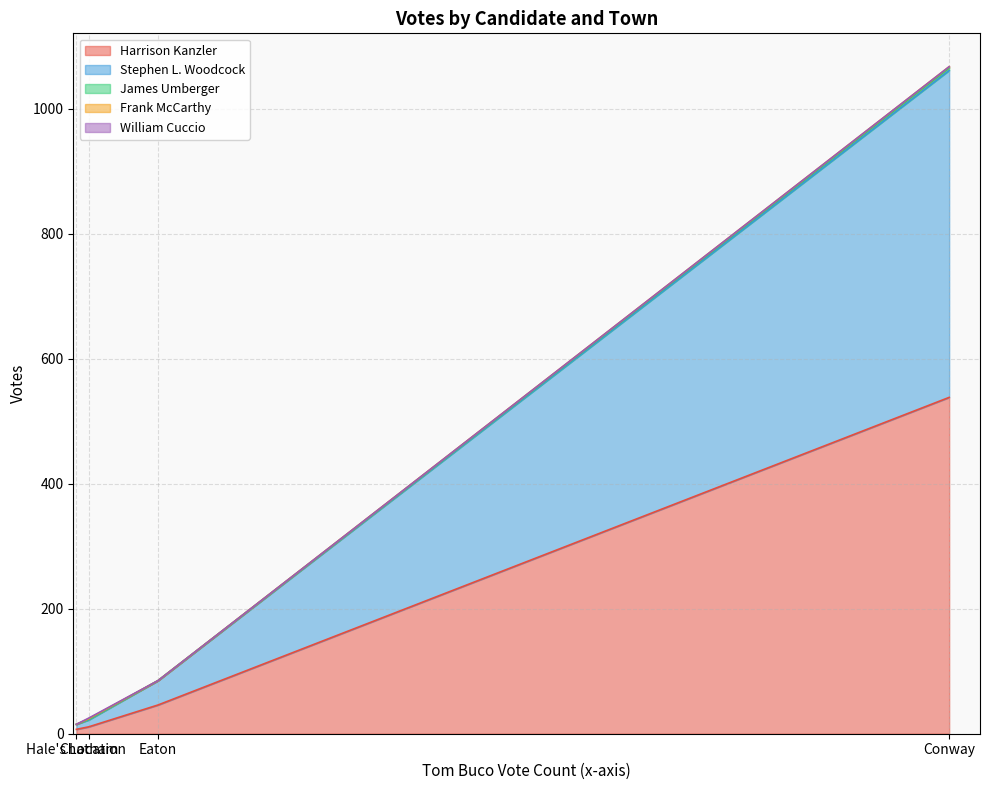

What is the sum of the Harrison Kanzler values at Chatham and Eaton?

57